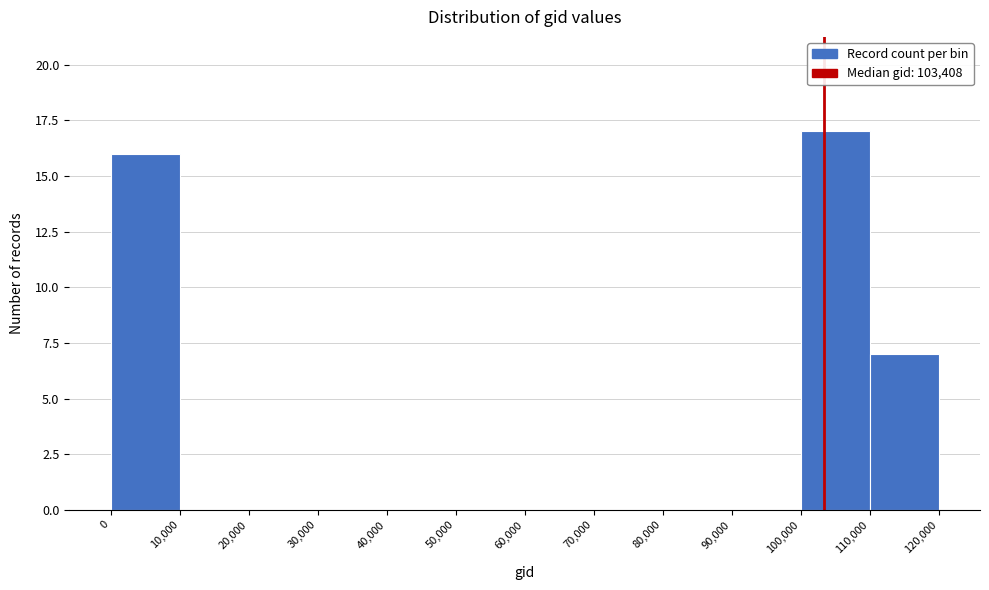

Reading left to right, transcribe this chart: for each bar, give the range it covers on the x-axis and its height. The values are not printed on the chart, so give them approximately, as read against the axis.

0 to 10,000: 16
10,000 to 20,000: 0
20,000 to 30,000: 0
30,000 to 40,000: 0
40,000 to 50,000: 0
50,000 to 60,000: 0
60,000 to 70,000: 0
70,000 to 80,000: 0
80,000 to 90,000: 0
90,000 to 100,000: 0
100,000 to 110,000: 17
110,000 to 120,000: 7